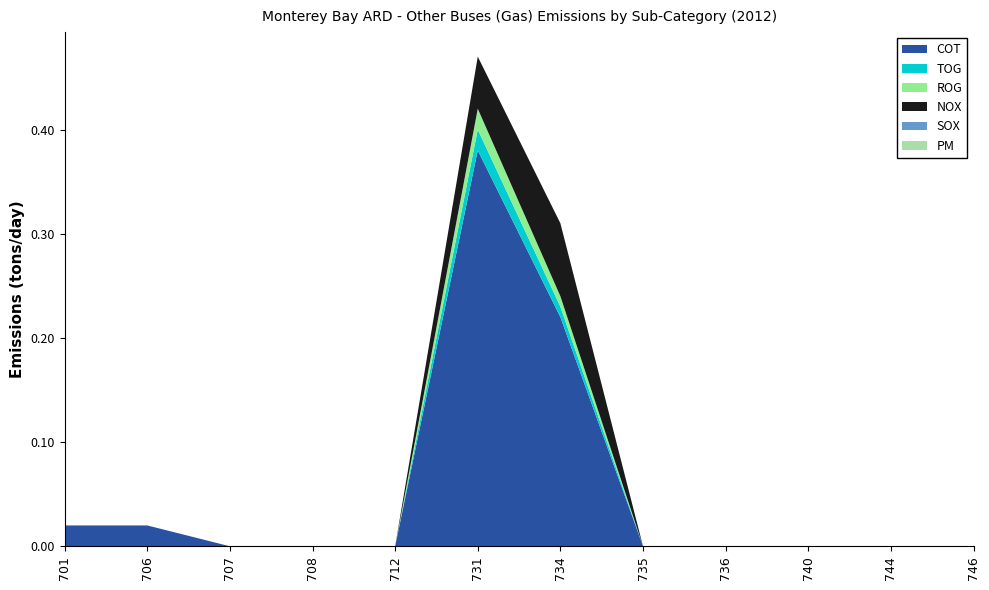

Reading left to right, list all the values displayed in this chart.

COT: 701=0.0	706=0.0	707=0.0	708=0.0	712=0.0	731=0.4	734=0.2	735=0.0	736=0.0	740=0.0	744=0.0	746=0.0
TOG: 701=0.0	706=0.0	707=0.0	708=0.0	712=0.0	731=0.0	734=0.0	735=0.0	736=0.0	740=0.0	744=0.0	746=0.0
ROG: 701=0.0	706=0.0	707=0.0	708=0.0	712=0.0	731=0.0	734=0.0	735=0.0	736=0.0	740=0.0	744=0.0	746=0.0
NOX: 701=0.0	706=0.0	707=0.0	708=0.0	712=0.0	731=0.1	734=0.1	735=0.0	736=0.0	740=0.0	744=0.0	746=0.0
SOX: 701=0.0	706=0.0	707=0.0	708=0.0	712=0.0	731=0.0	734=0.0	735=0.0	736=0.0	740=0.0	744=0.0	746=0.0
PM: 701=0.0	706=0.0	707=0.0	708=0.0	712=0.0	731=0.0	734=0.0	735=0.0	736=0.0	740=0.0	744=0.0	746=0.0